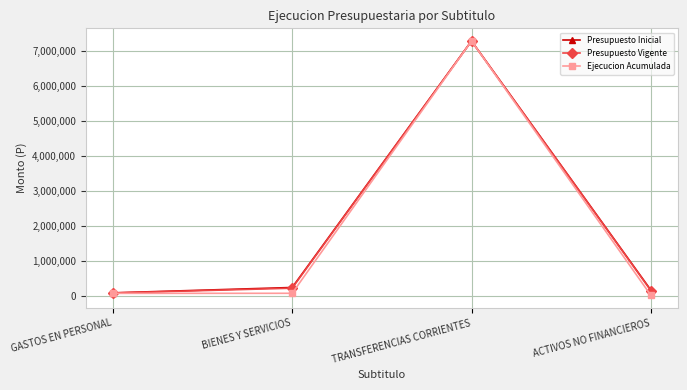

The Presupuesto Inicial series shows 7275405 at TRANSFERENCIAS CORRIENTES. True or false?

True